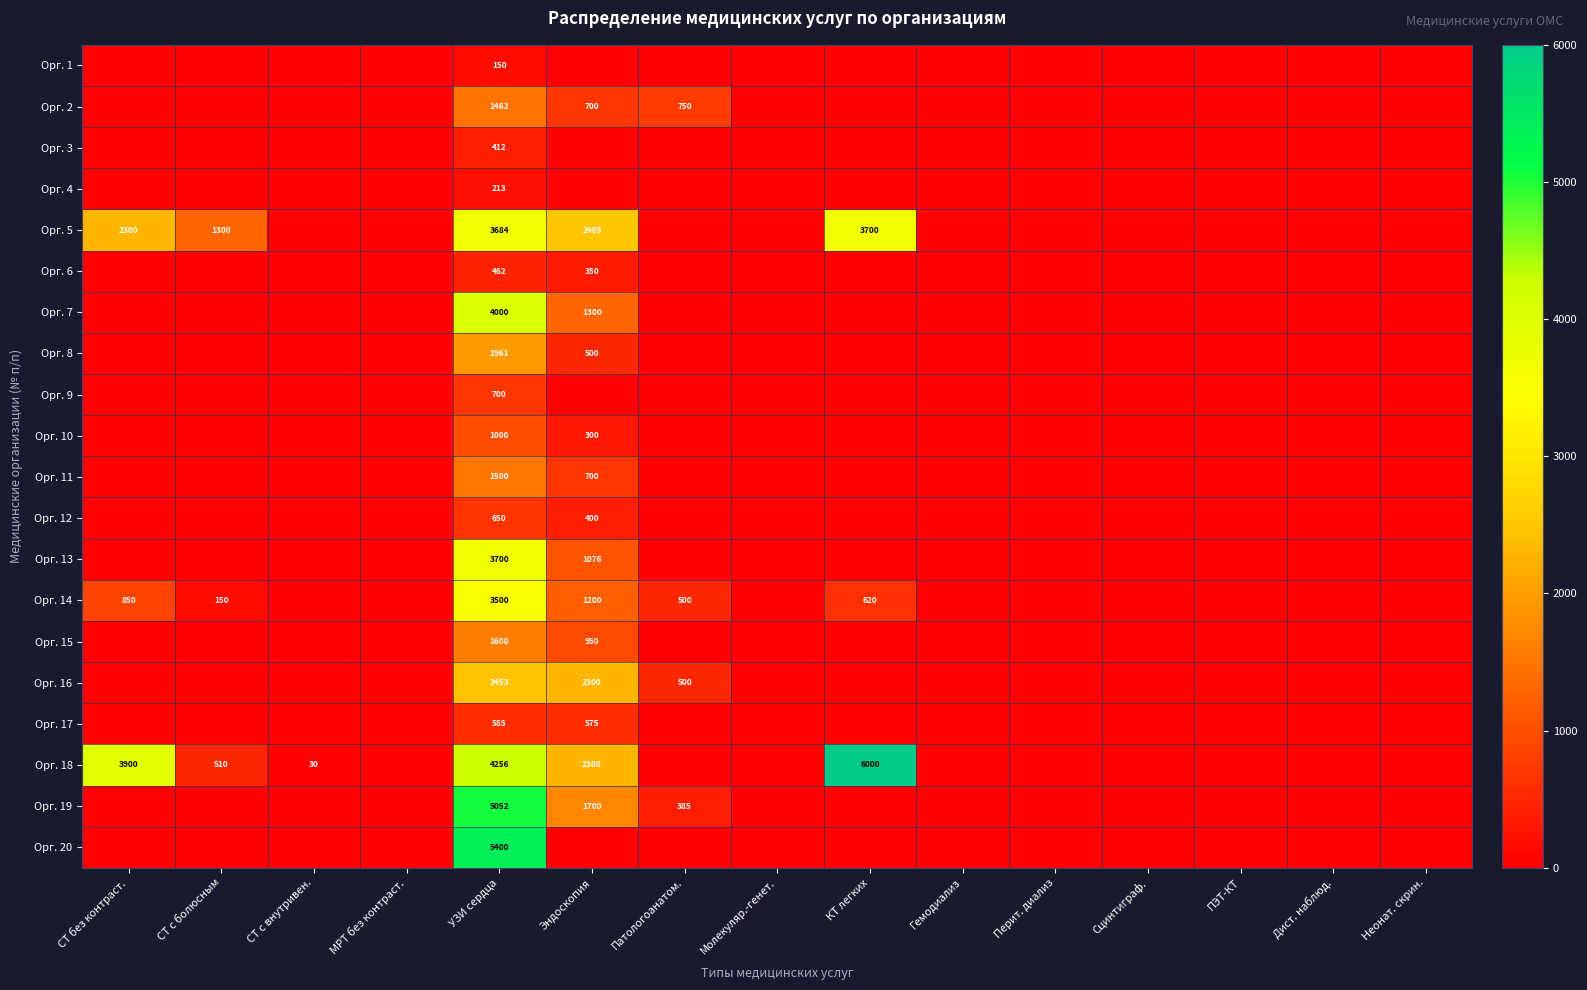

At which category does the chart reach its peak across all series?

КТ легких